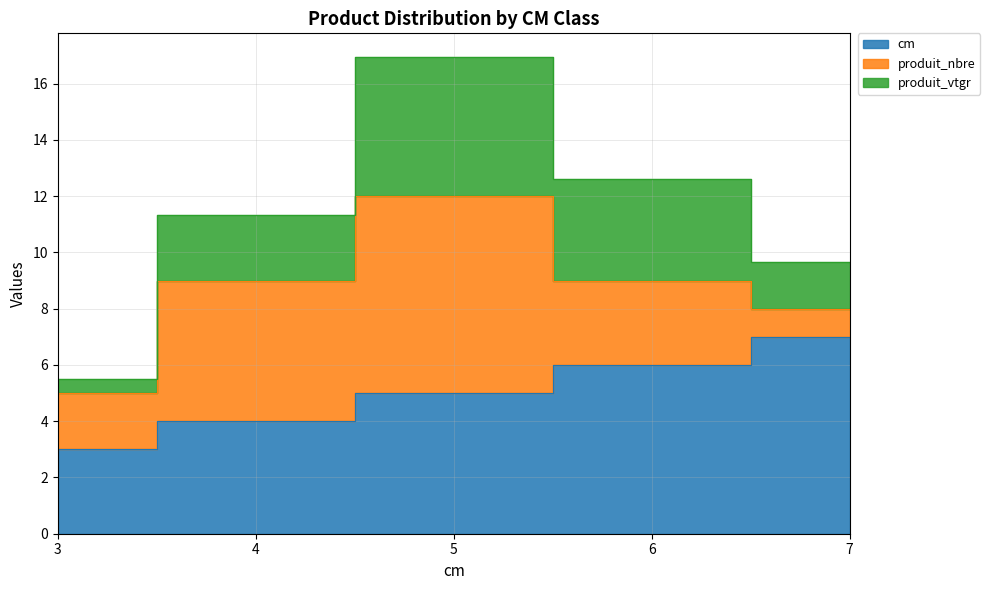

Which series changed the most between 3 and 4?

produit_vtgr